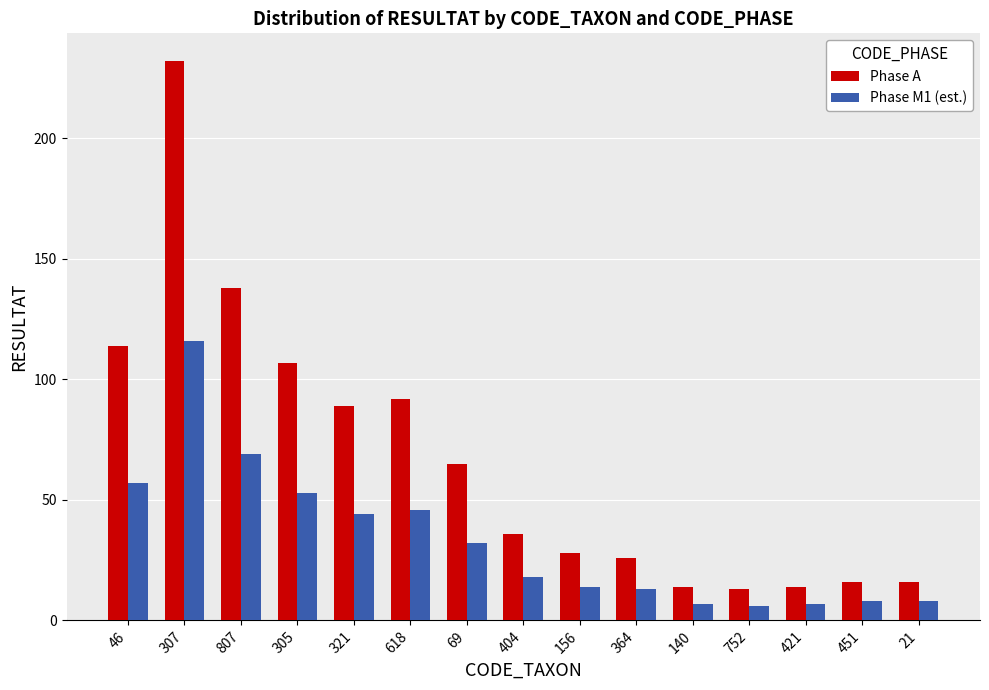

What is the sum of the Phase A values at 321 and 46?

203